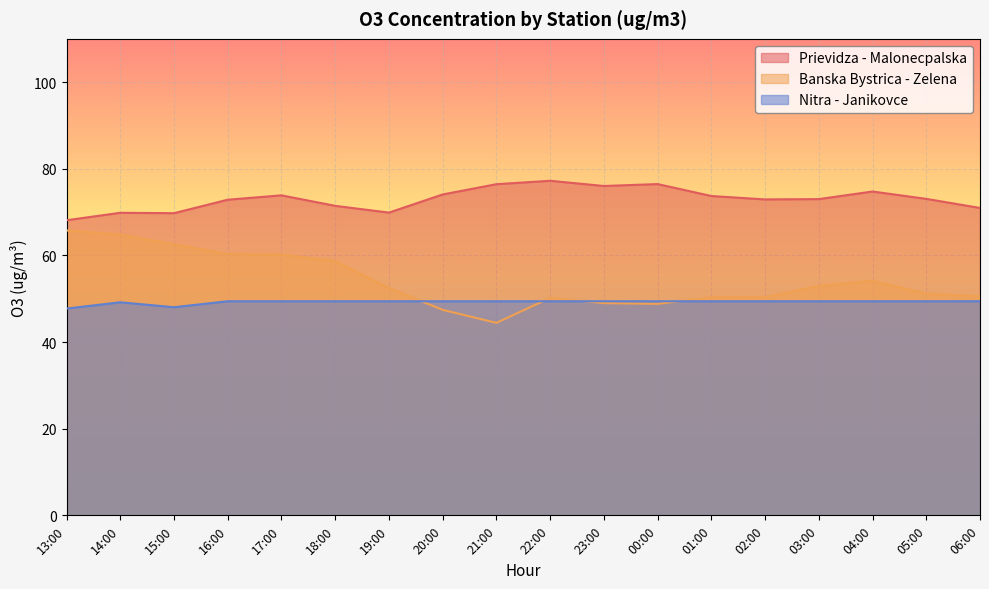

Which series changed the most between 15:00 and 06:00?

Banska Bystrica - Zelena